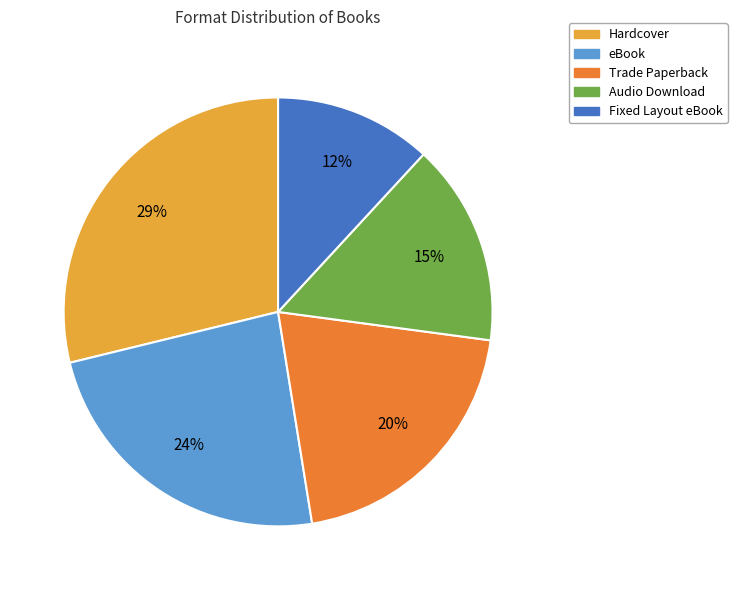

Which category has the biggest portion of the pie?

Hardcover